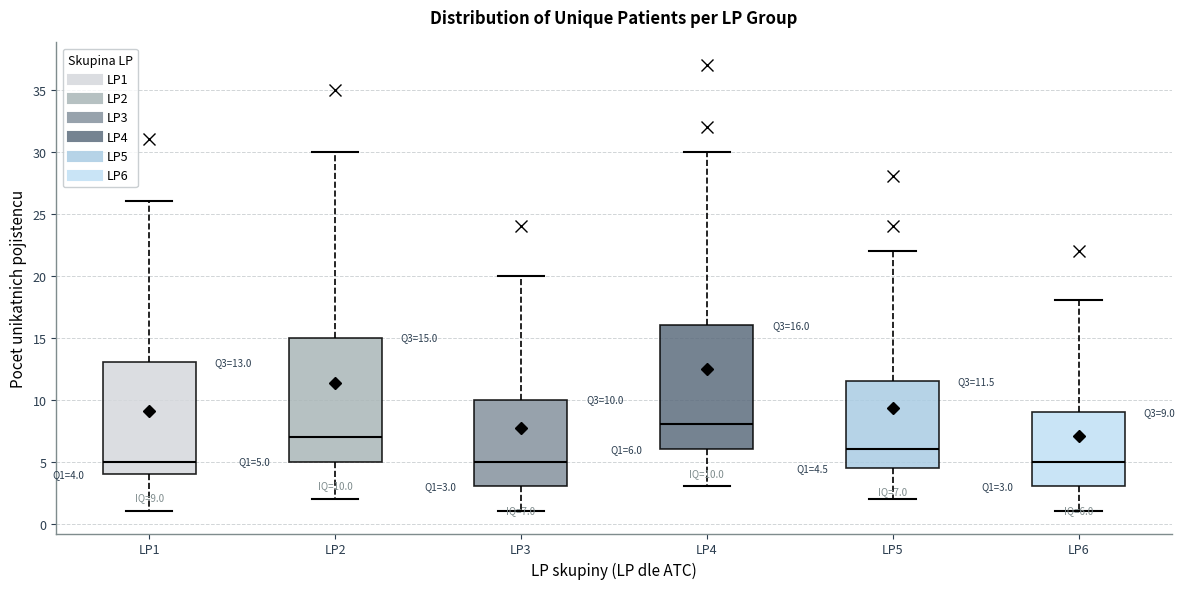

Which box has the highest median line?

LP4